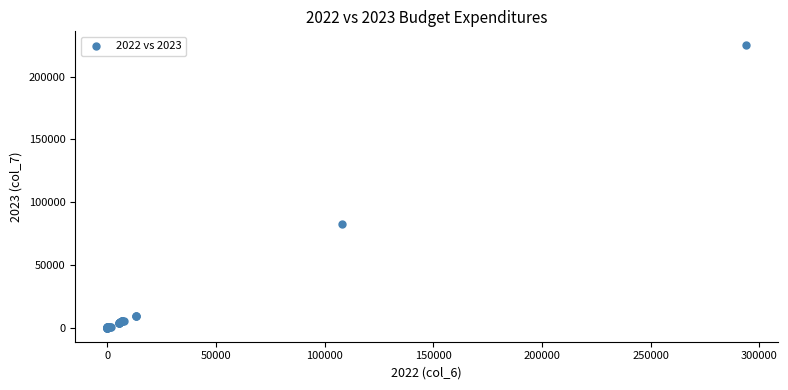

What Y value in the scatter plot is closest to 112465?

82549.6